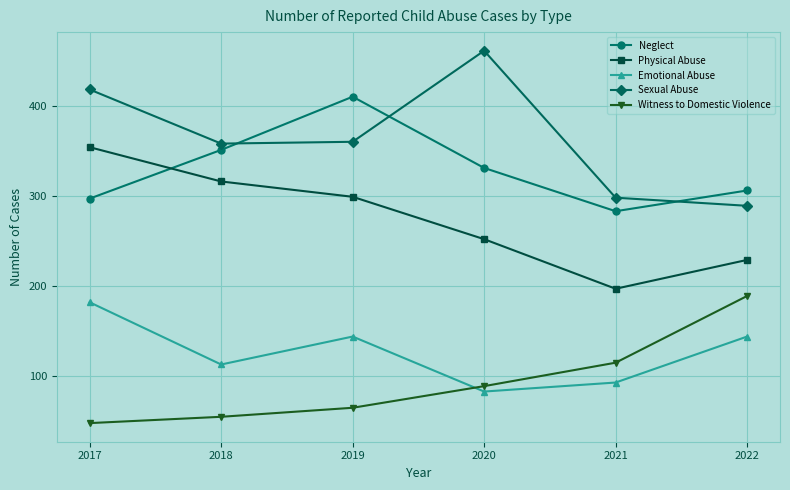

What is the spread (max minus min) of values at 2020?

378